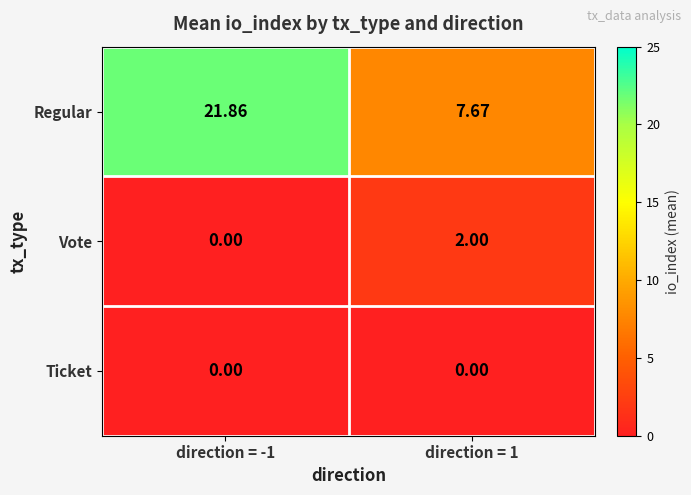

Which series changed the most between direction = -1 and direction = 1?

Regular